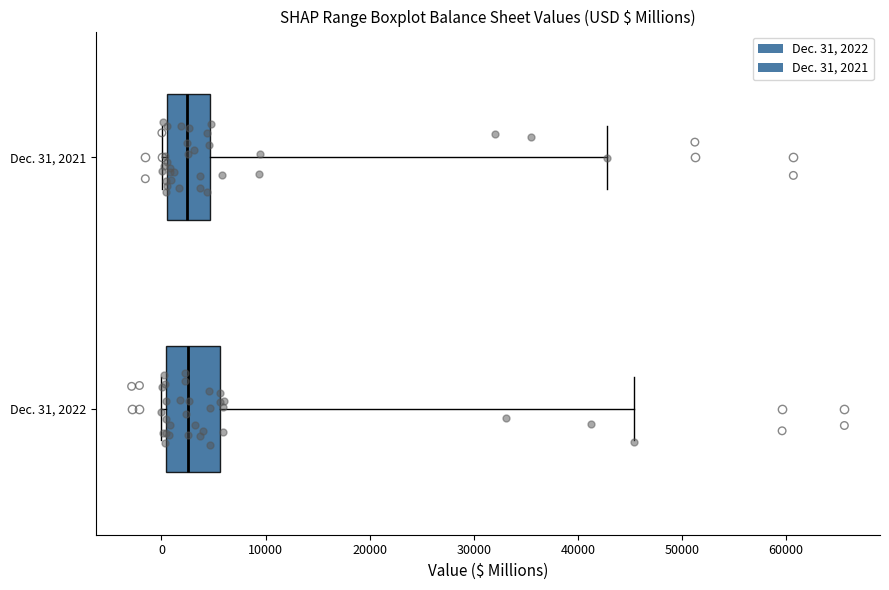

Where is the right edge of the box for Dec. 31, 2022 on the x-axis? The values are not printed on the chart, so give them approximately, as read against the axis.

6000